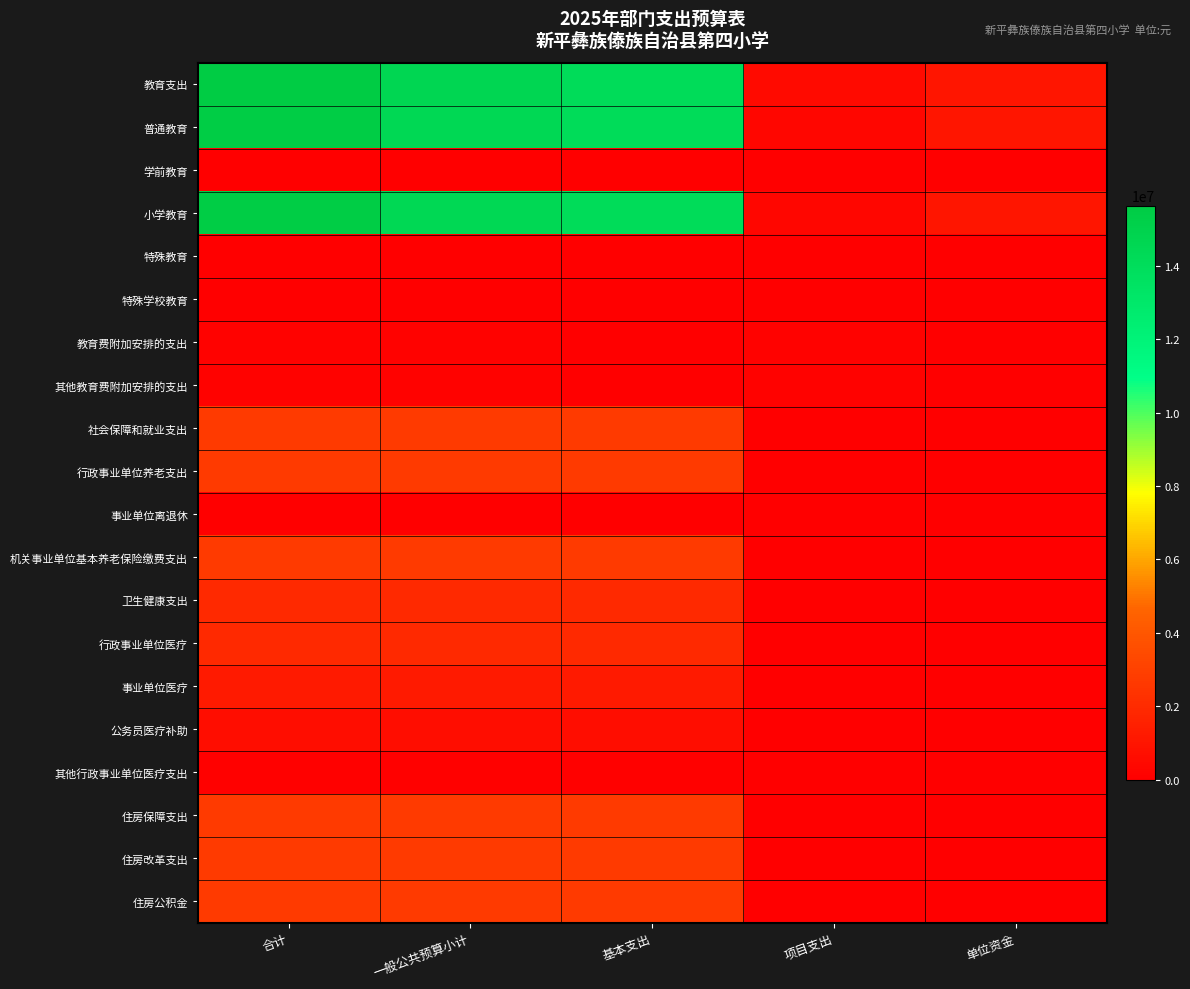

At how many categories does at least one series exceed 268672?

5